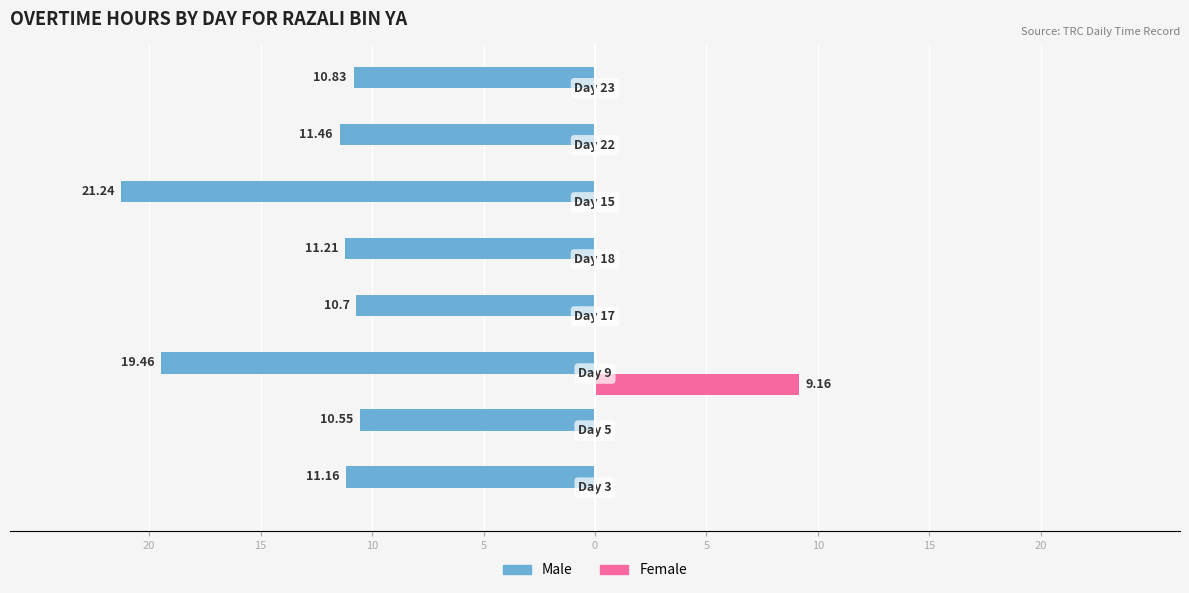

What are all the series names shown in the legend?

Male, Female